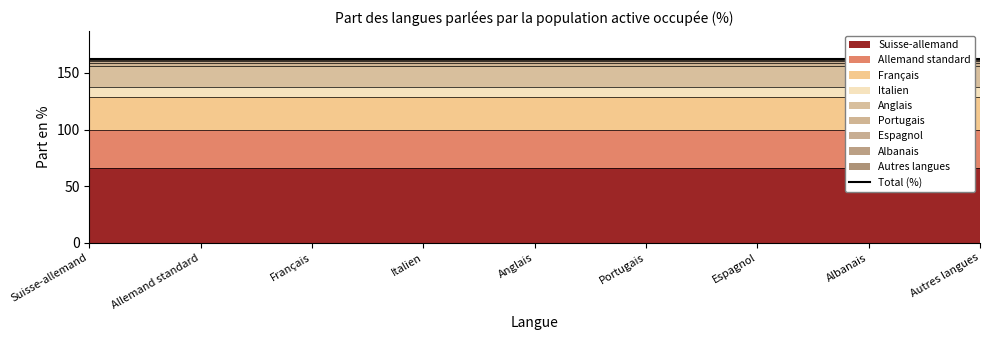

Which label corresponds to the smallest value in the chart?

Albanais